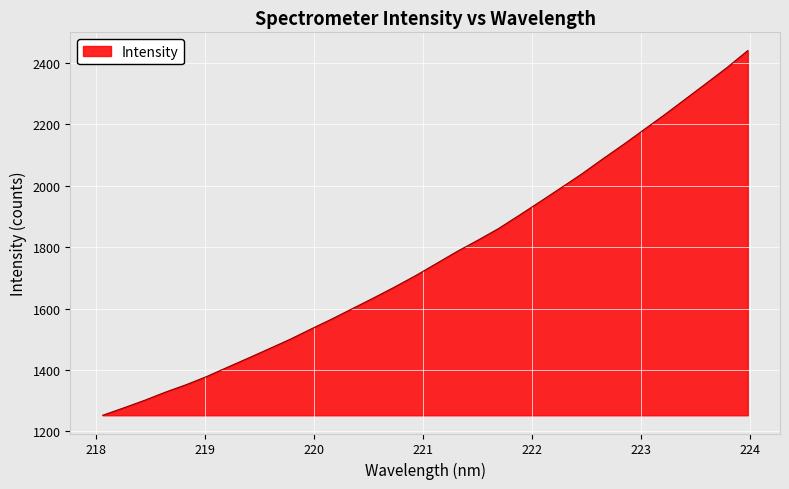

What is the minimum value shown in the chart?

1252.7